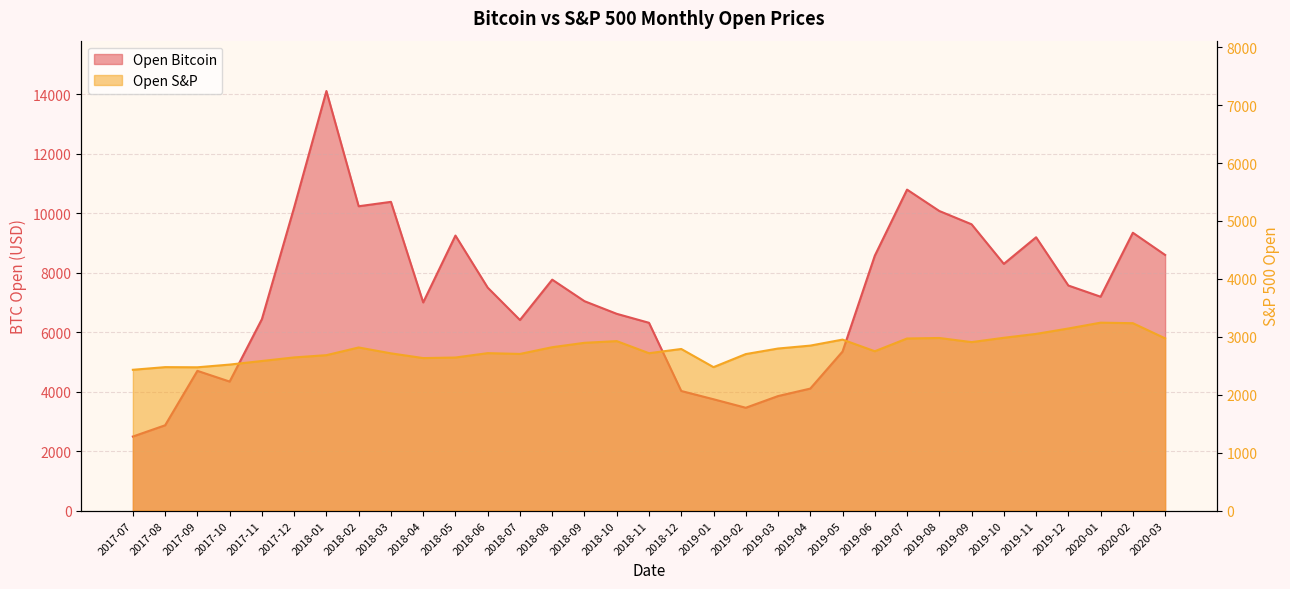

Which category has the lowest value in the Open S&P series?

2017-07